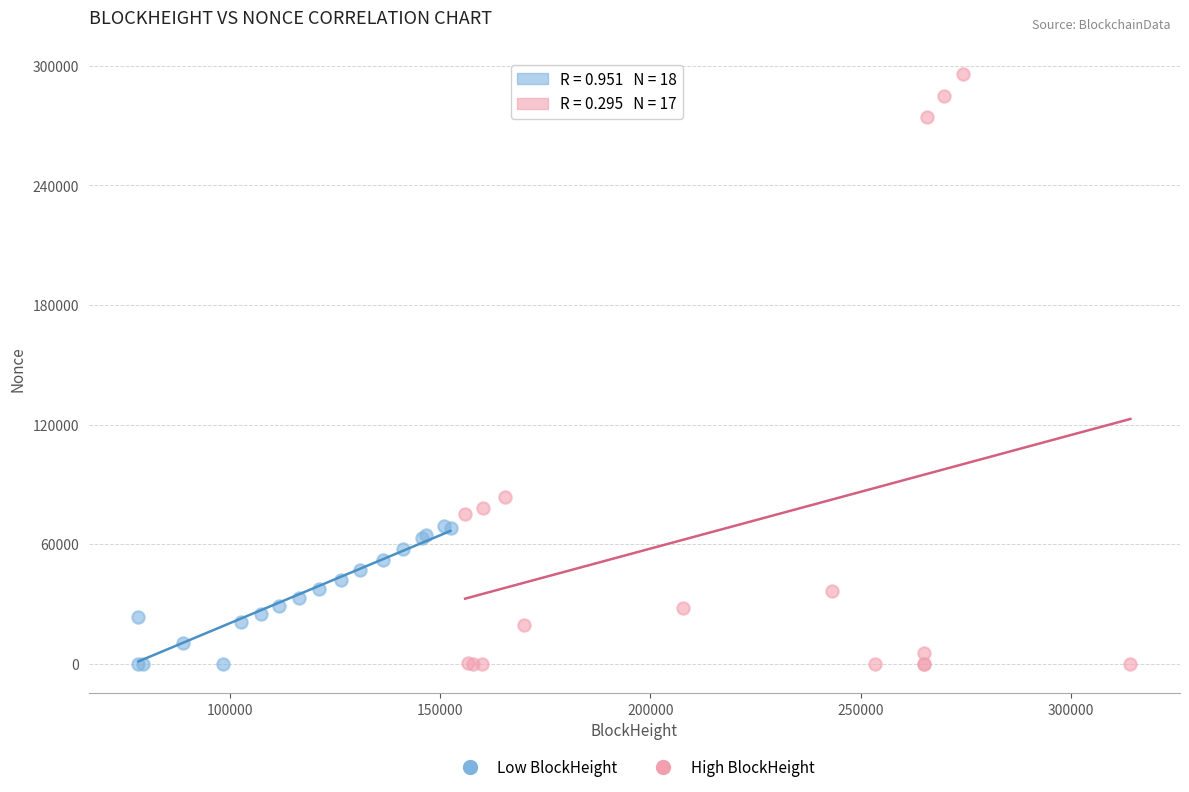

Which series contains the highest Y value?

High BlockHeight